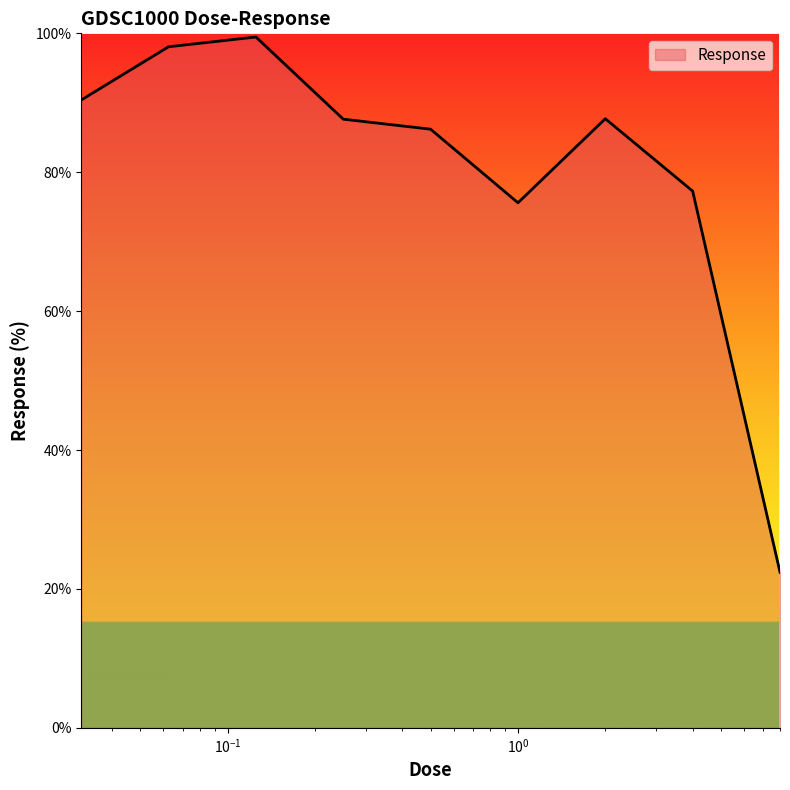

True or false: the data has more than 0 interior local peaks.

True